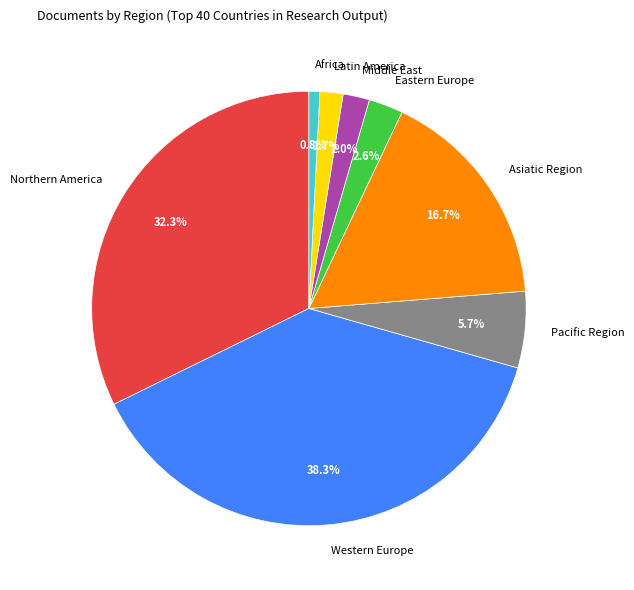

Between Northern America and Asiatic Region, which is larger?

Northern America